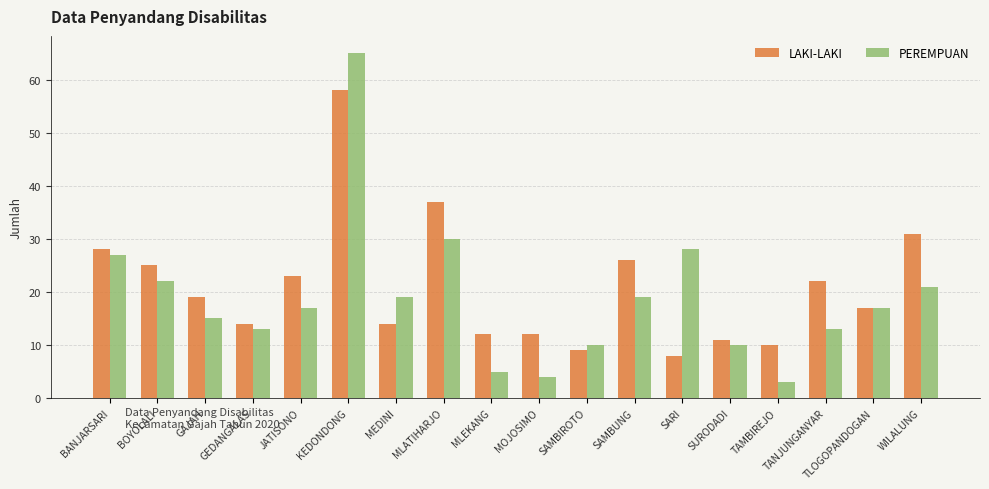

Rank the series at TANJUNGANYAR from lowest to highest value.

PEREMPUAN, LAKI-LAKI